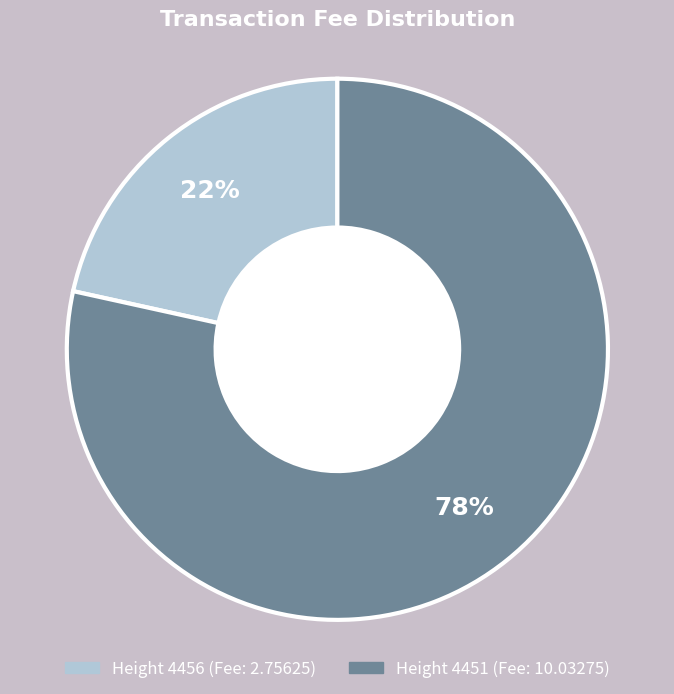

To the nearest percent, what is the average slice percentage?

50%